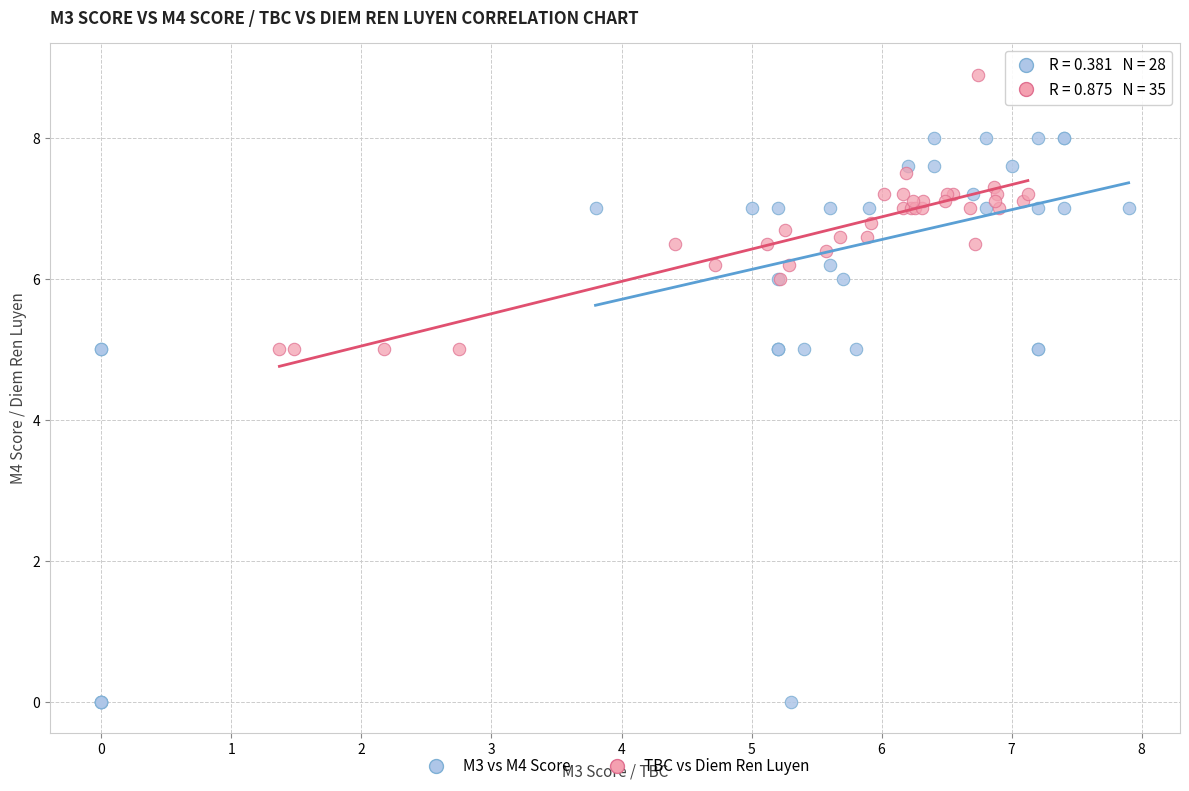

What are all the series names shown in the legend?

M3 vs M4 Score, TBC vs Diem Ren Luyen